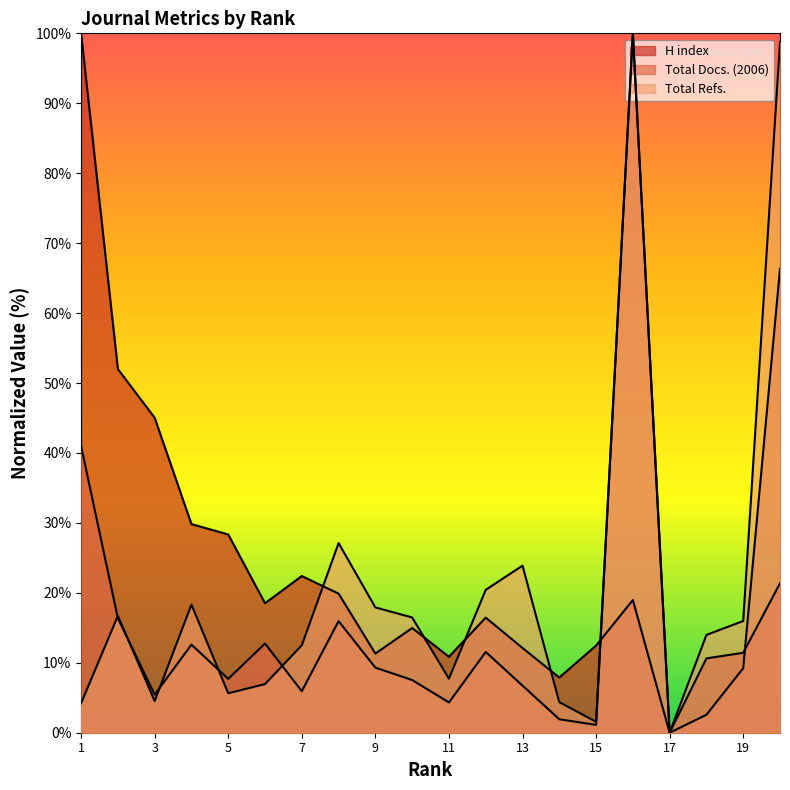

List the labels in order of Total Docs. (2006) value, largest first.

16, 20, 1, 2, 8, 6, 4, 12, 9, 19, 5, 10, 13, 7, 3, 11, 18, 14, 15, 17